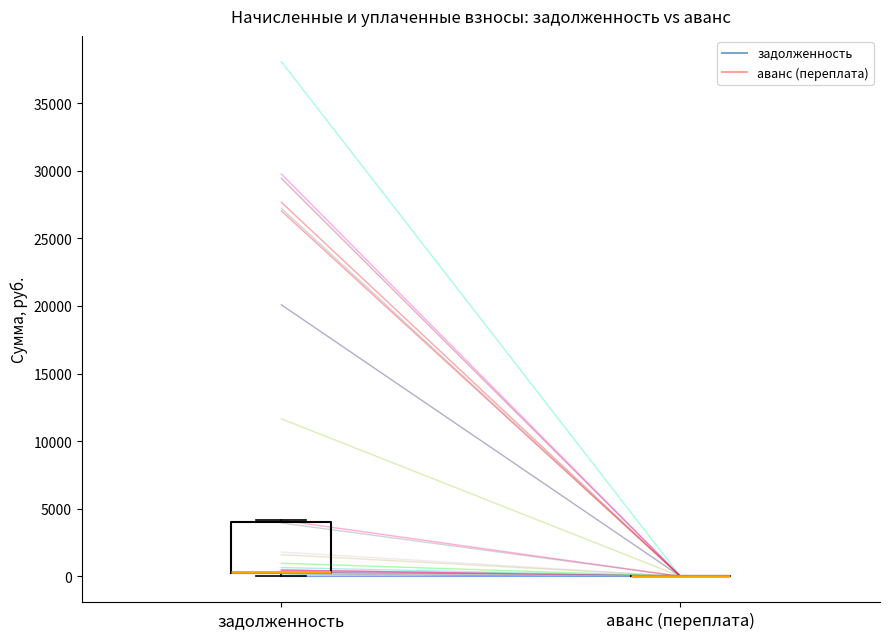

Comparing the boxes themselves (not the whiskers), which one is the tallest?

задолженность